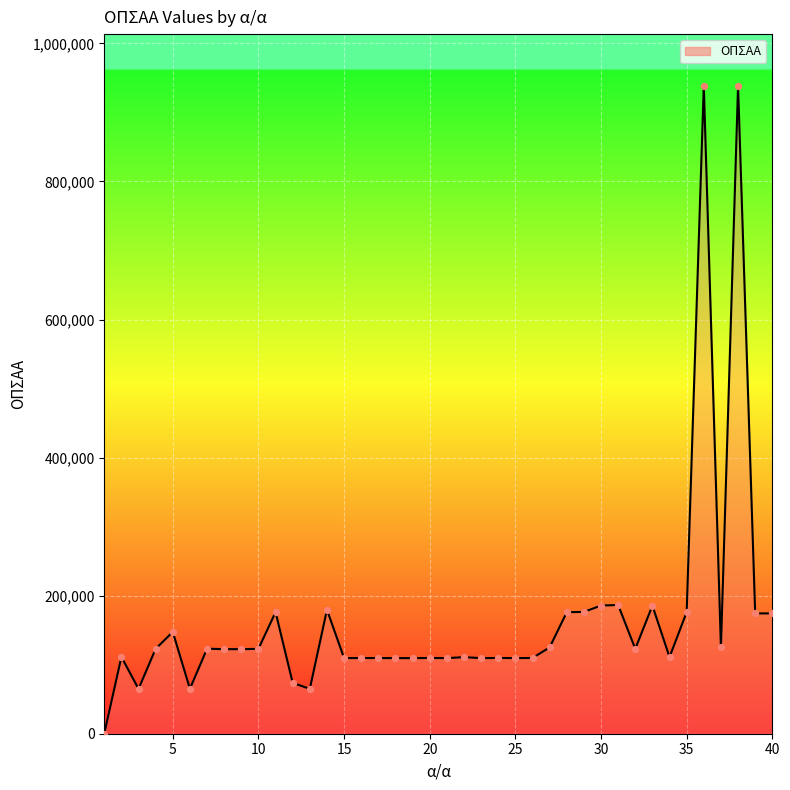

What is the maximum value shown in the chart?

938401